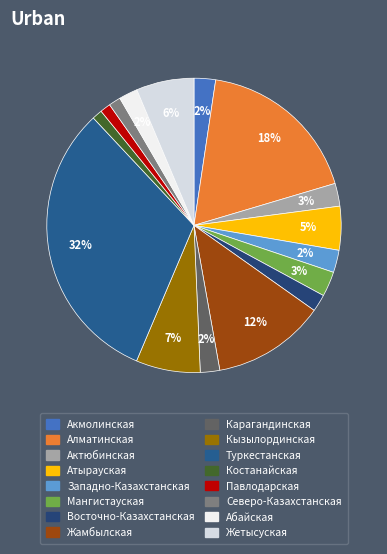

The Кызылординская slice represents 7% of the pie. True or false?

True